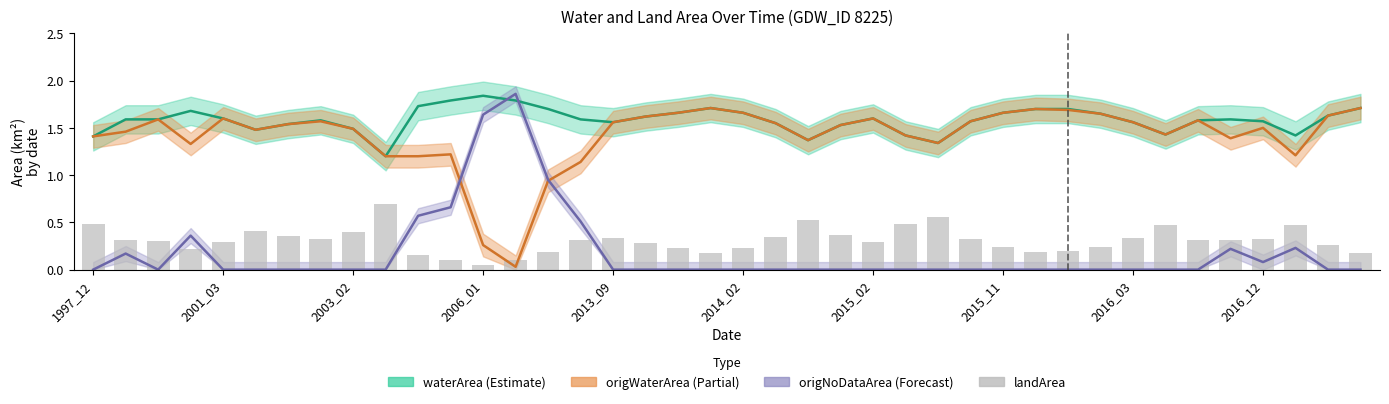

How many values in origNoDataArea are above zero?

11